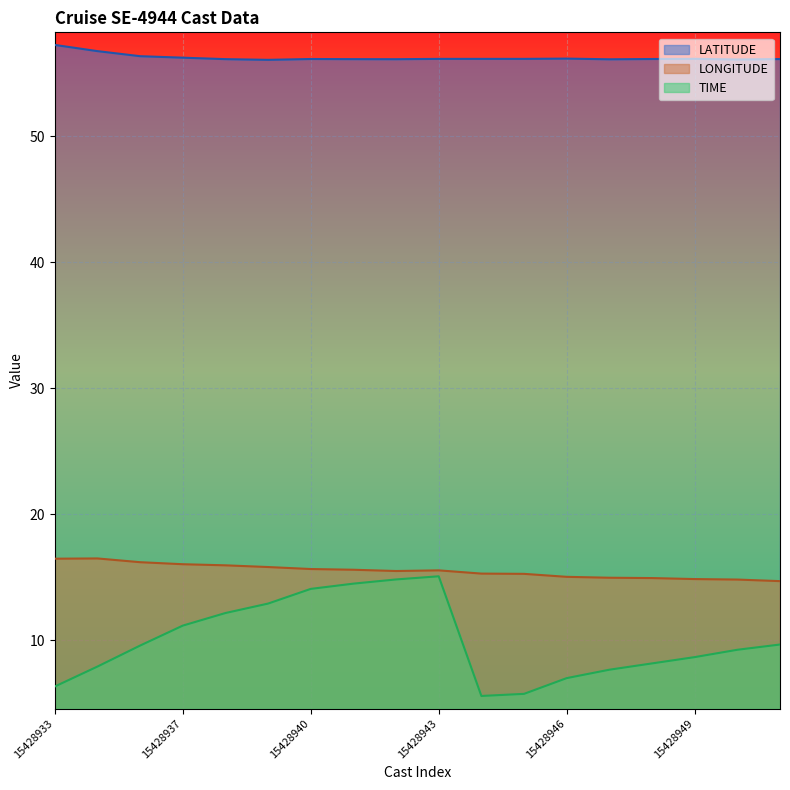

What is the difference between the highest and lowest values at 15428945?

50.4